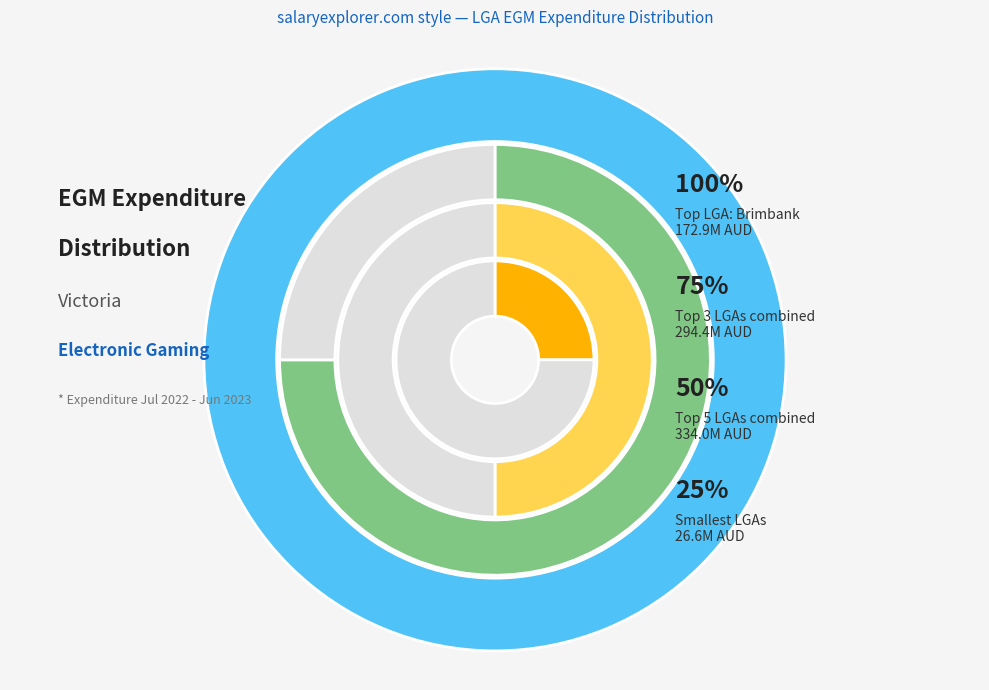

Does any single category account for the majority?

No